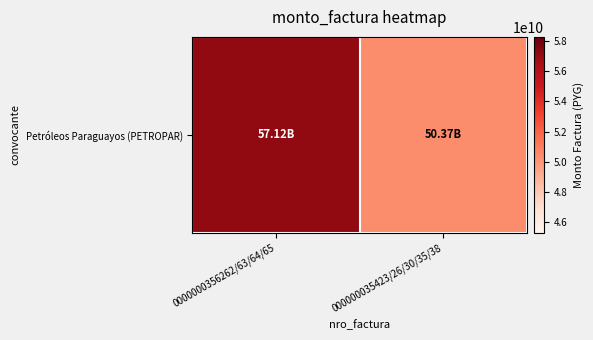

Reading left to right, extract all data points from this chart.

0000000356262/63/64/65=57121950335	000000035423/26/30/35/38=50367131307